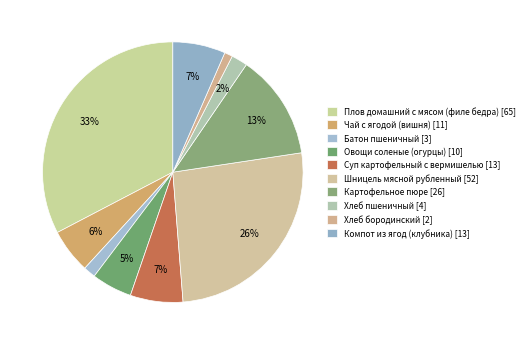

How many segments does this pie chart have?

10